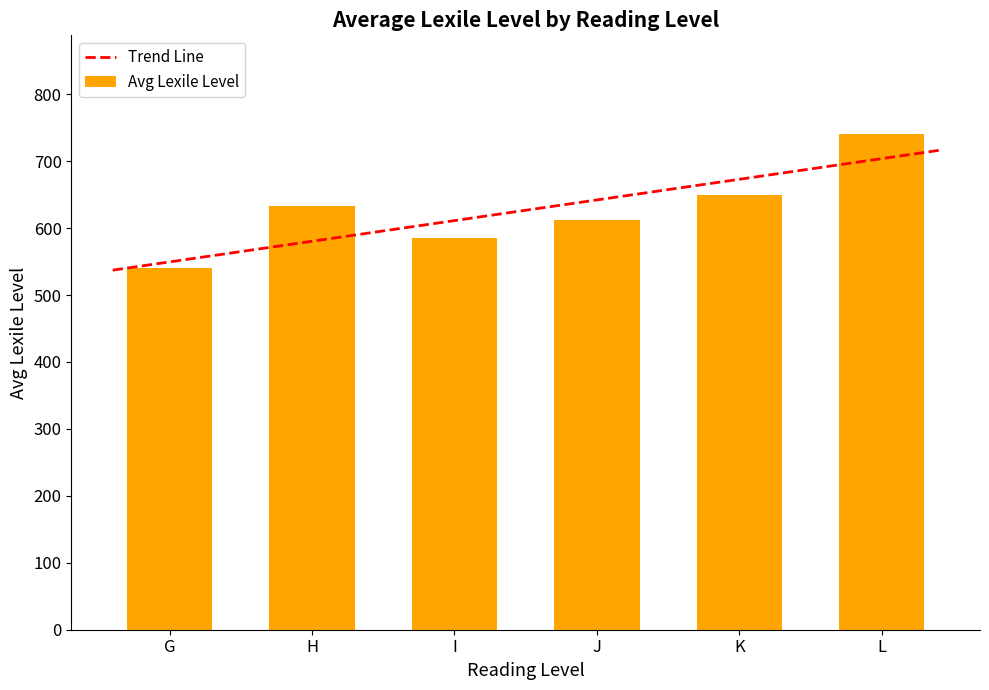

What is the sum of the Avg Lexile Level values at J and H?

1245.0